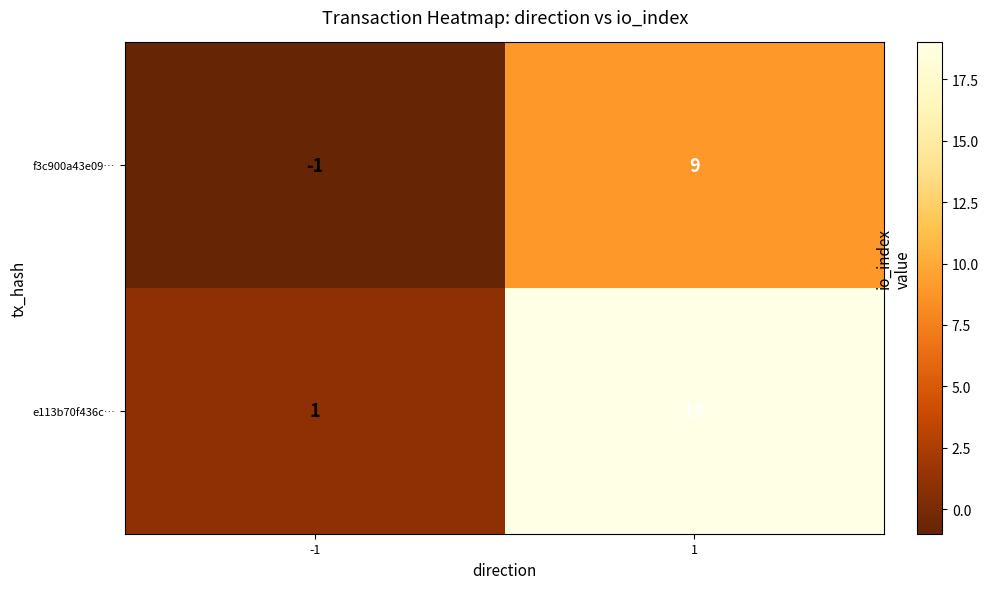

At which category is the sum across all series the highest?

1